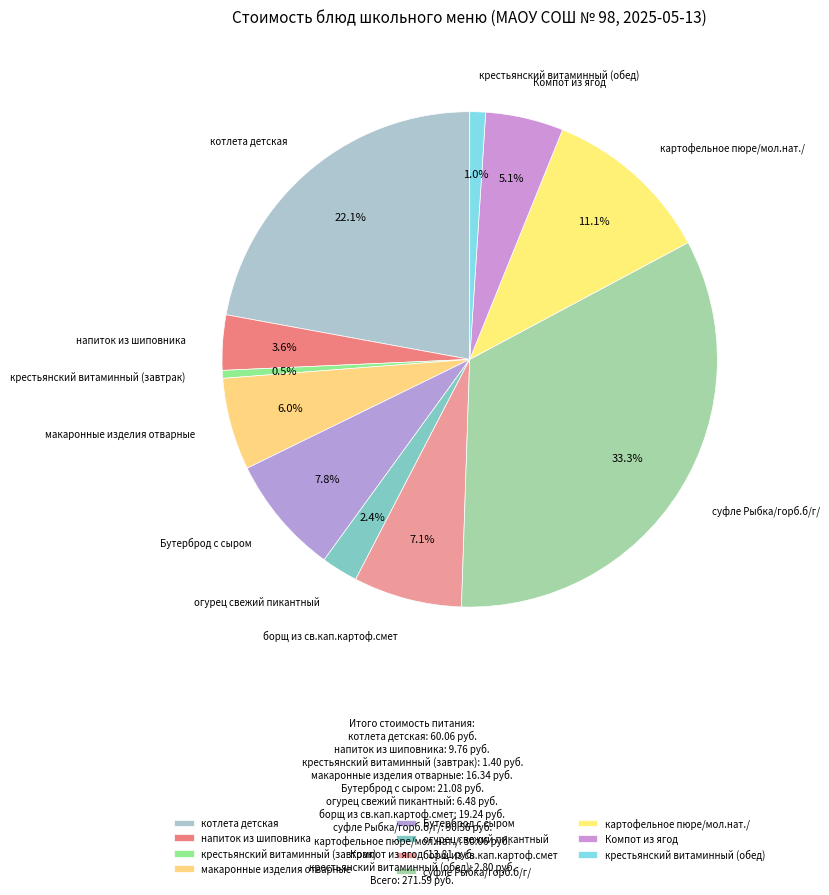

To the nearest percent, what is the average slice percentage?

9%